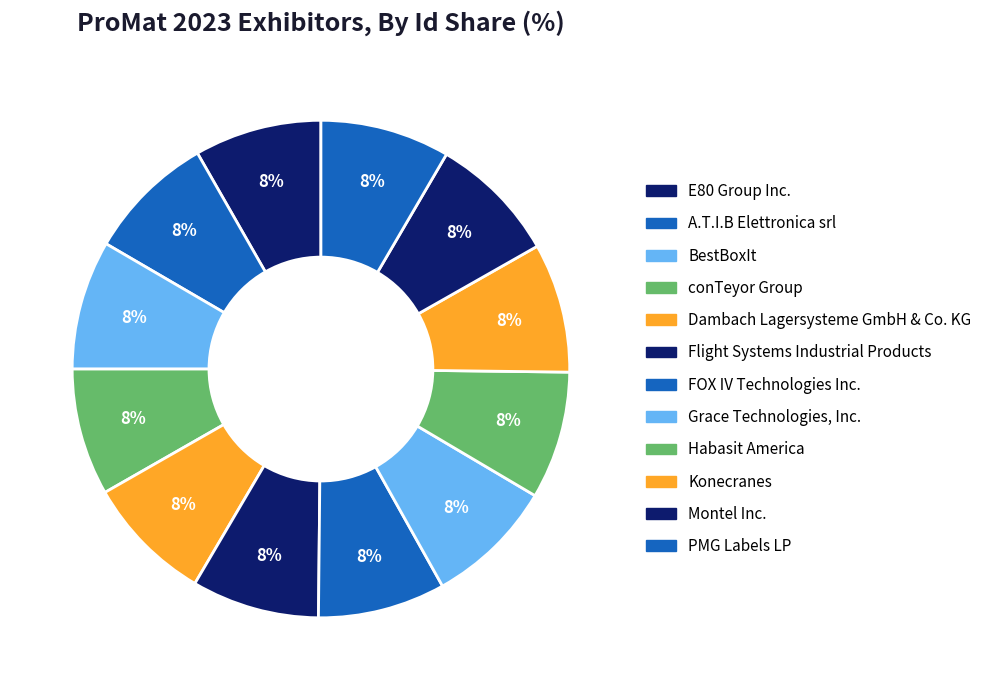

True or false: PMG Labels LP accounts for 18% of the total.

False